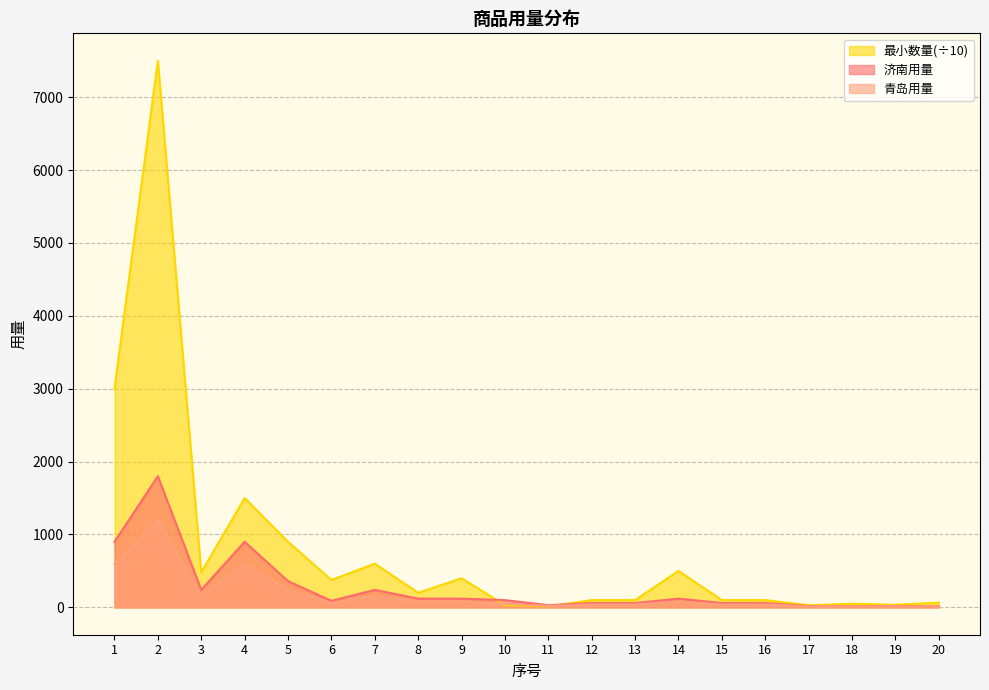

How many data points does each series have?

20